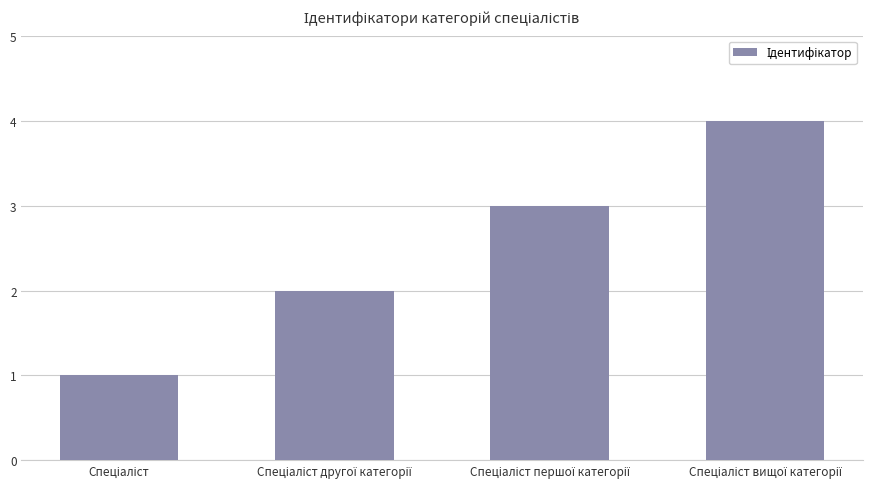

How many values are between 2 and 4?

3